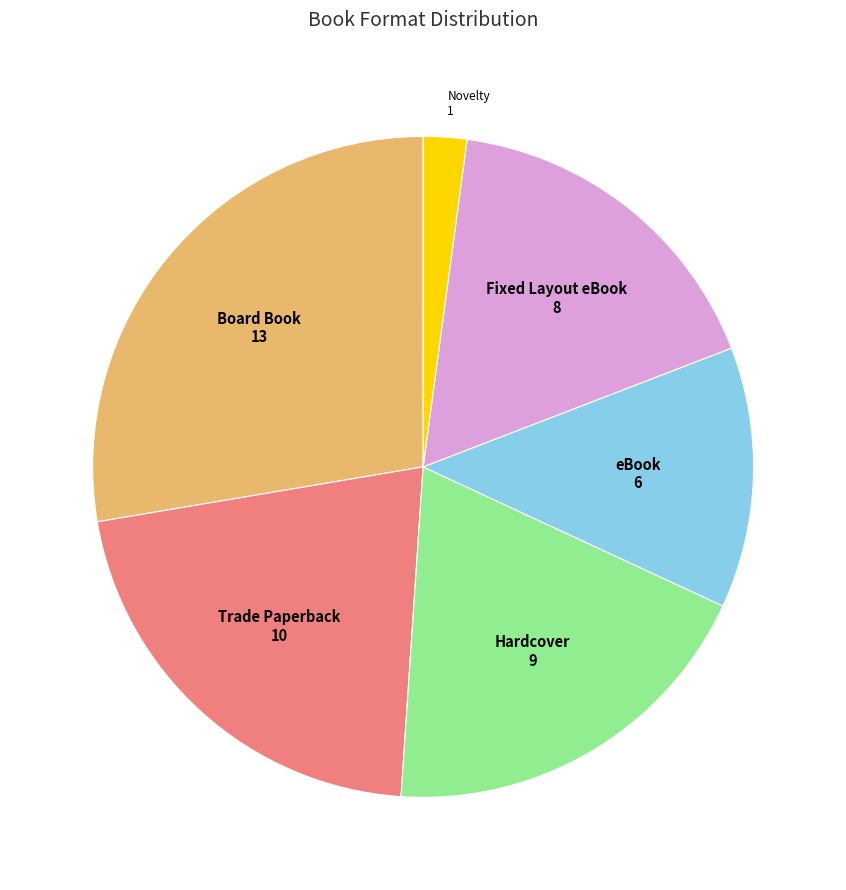

How many segments does this pie chart have?

6